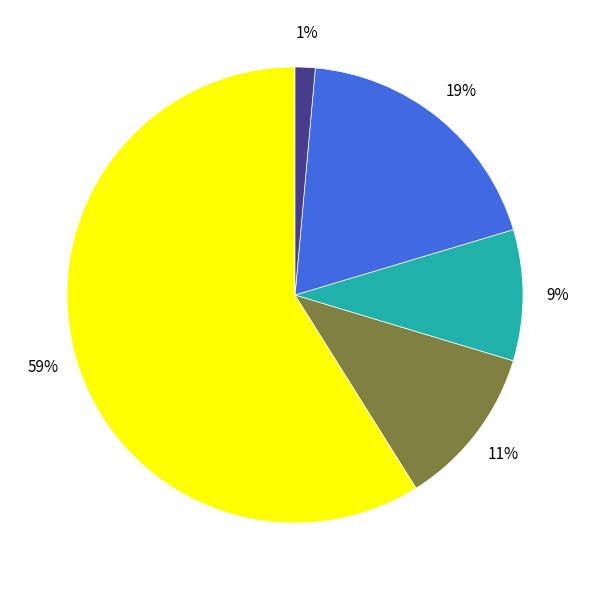

Is there a majority slice in this chart?

Yes